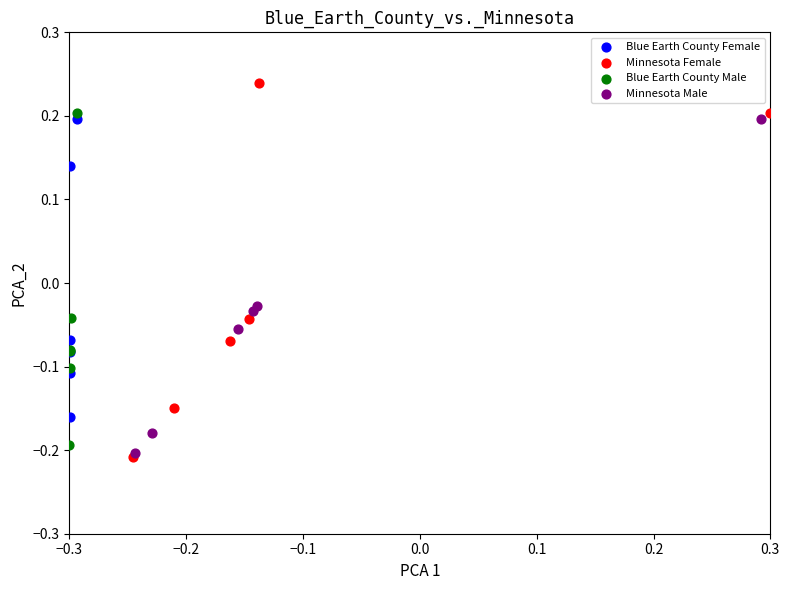

Which series has the largest Y range (max minus min)?

Minnesota Female